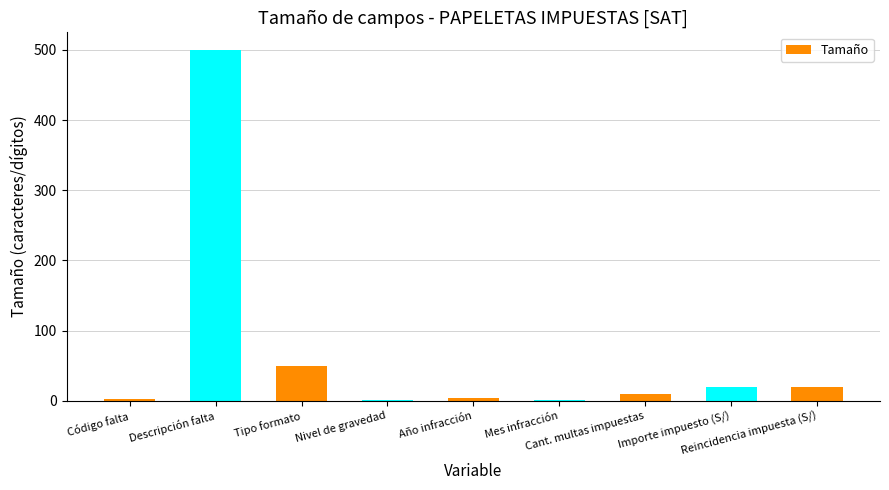

What is the maximum value shown in the chart?

500